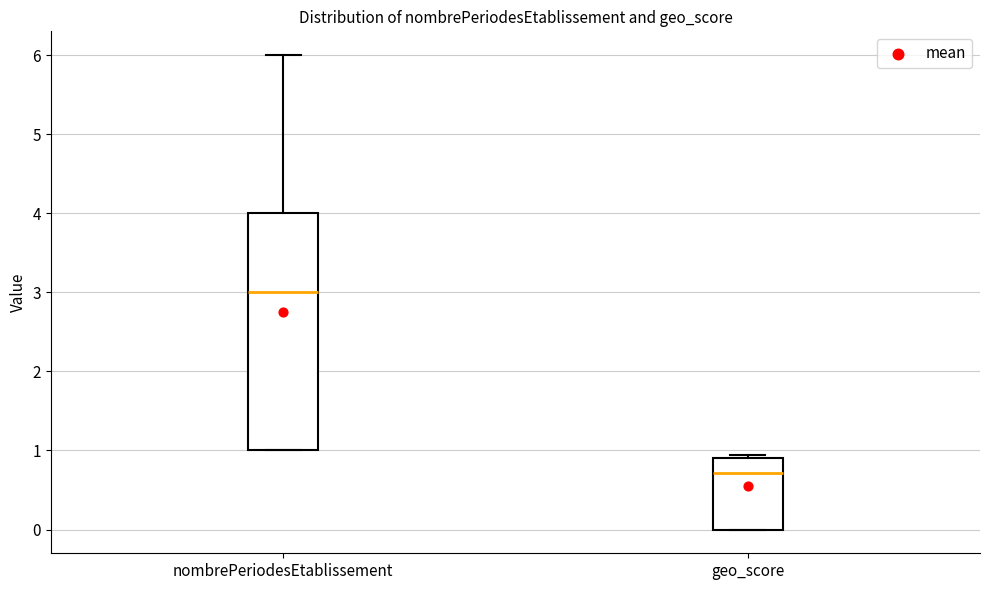

Where is the lower edge of the box for geo_score on the y-axis? The values are not printed on the chart, so give them approximately, as read against the axis.

0.0